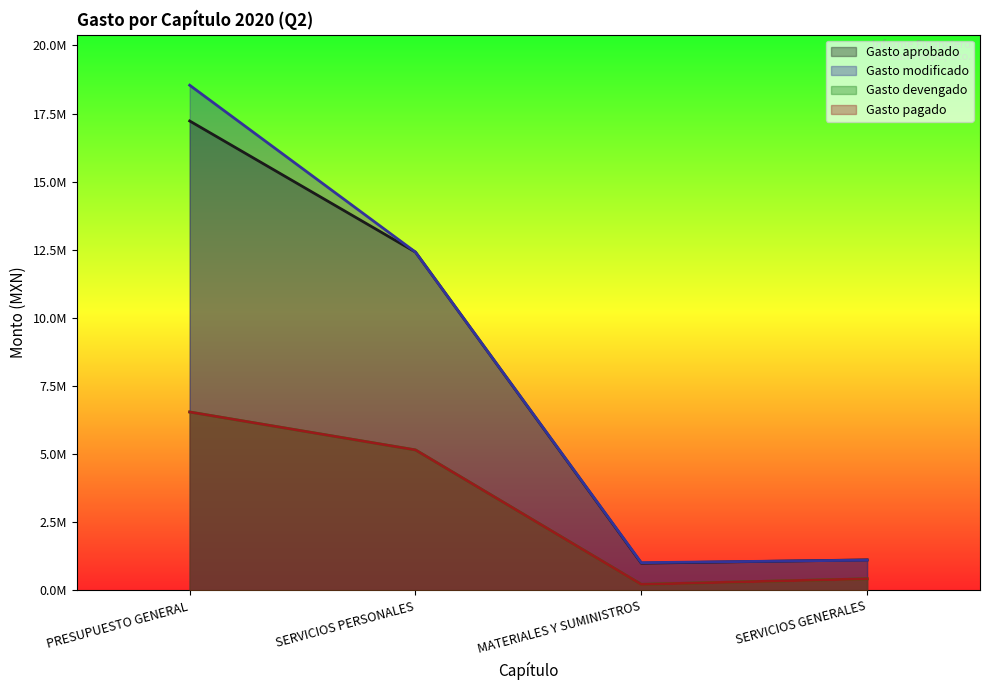

True or false: Gasto aprobado and Gasto pagado cross at least once.

False